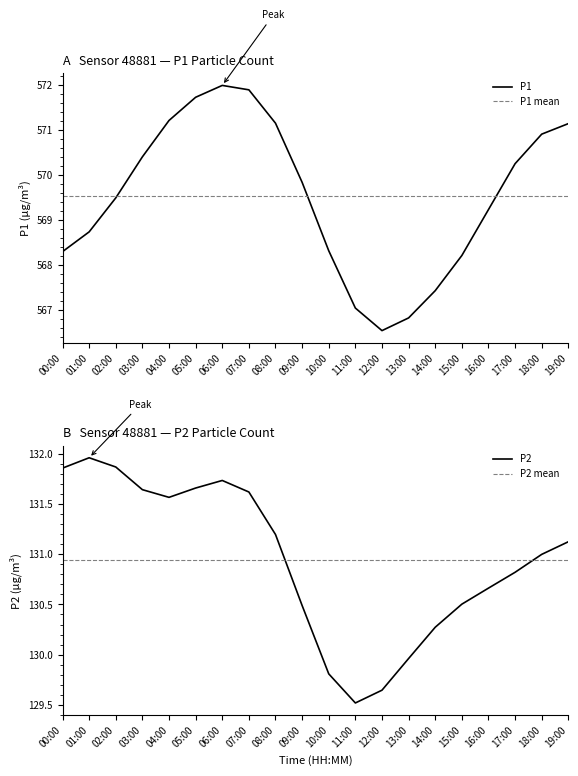

The value of P1 at 13:00 is 566.8. True or false?

True